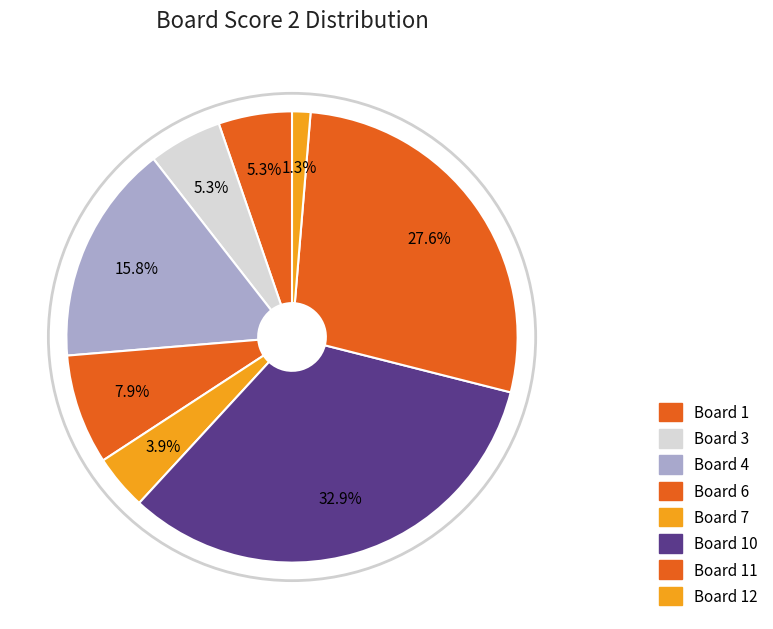

Count the number of slices in the pie.

8